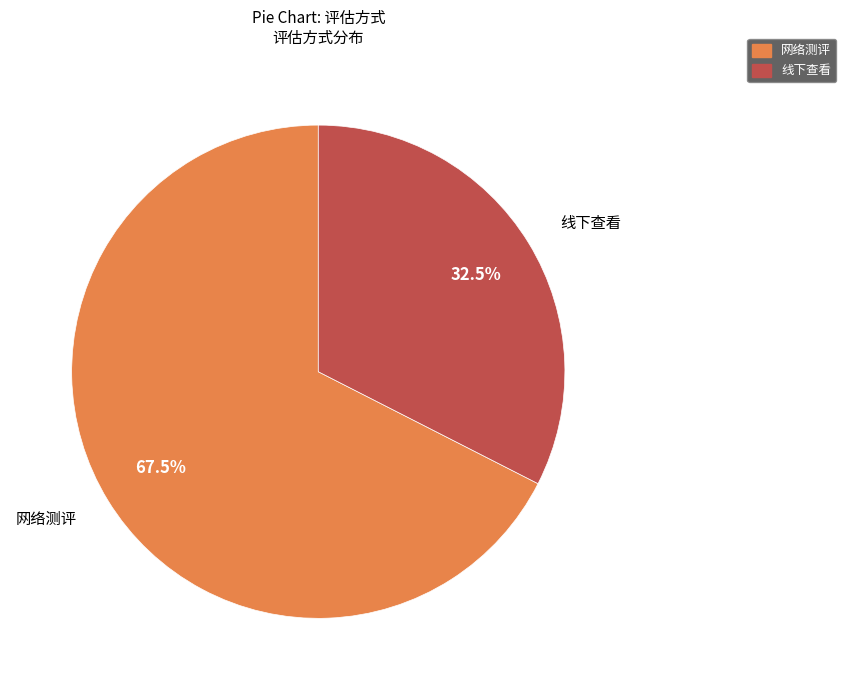

Is there any slice that represents more than half of the pie?

Yes